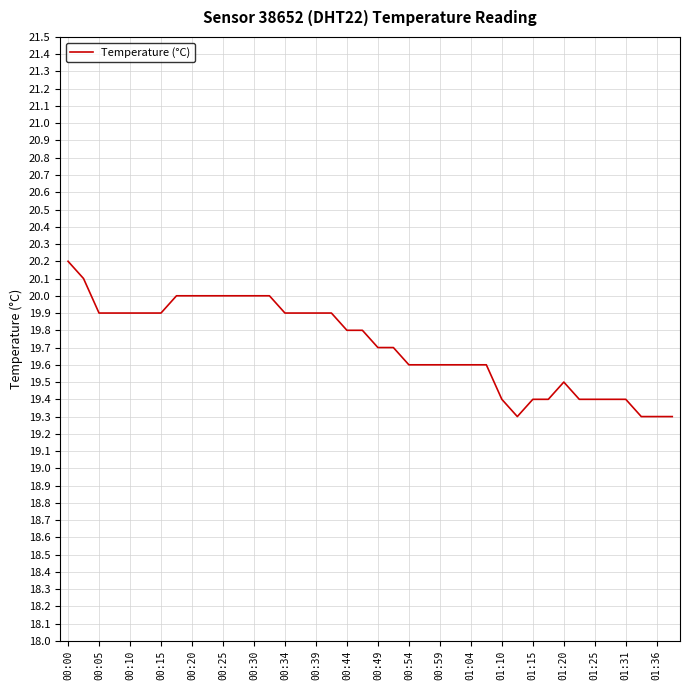

What is the smallest value displayed?

19.3